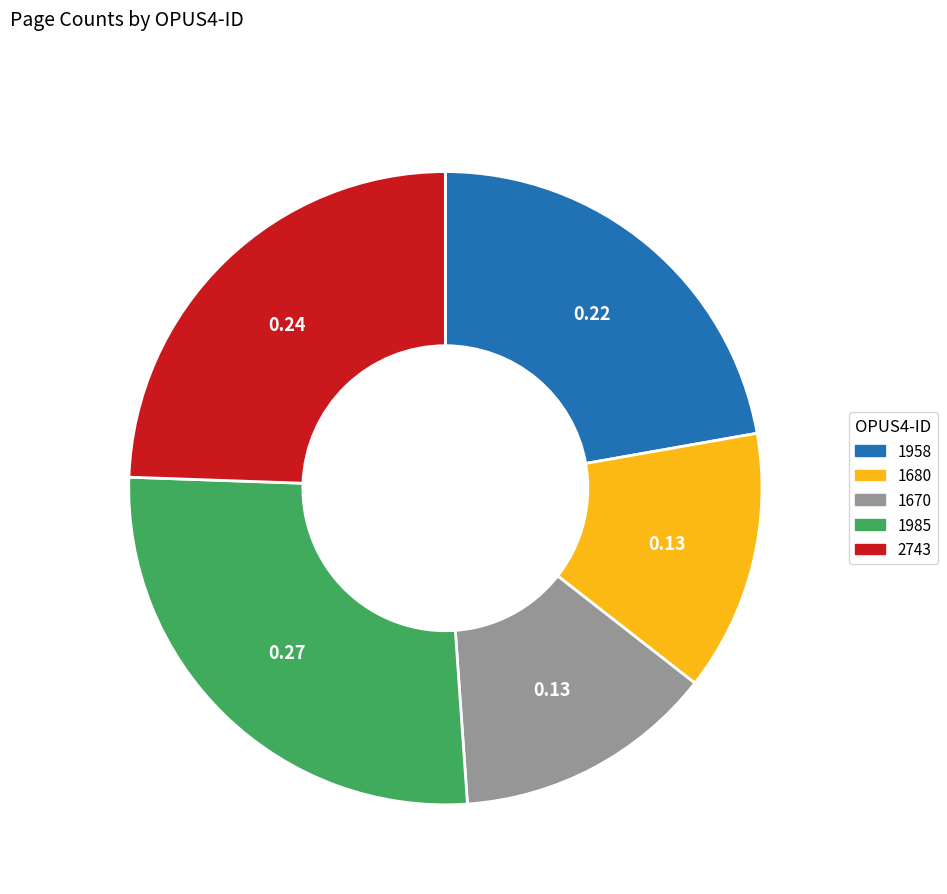

Is the sum of 1670 and 1680 greater than half?

No